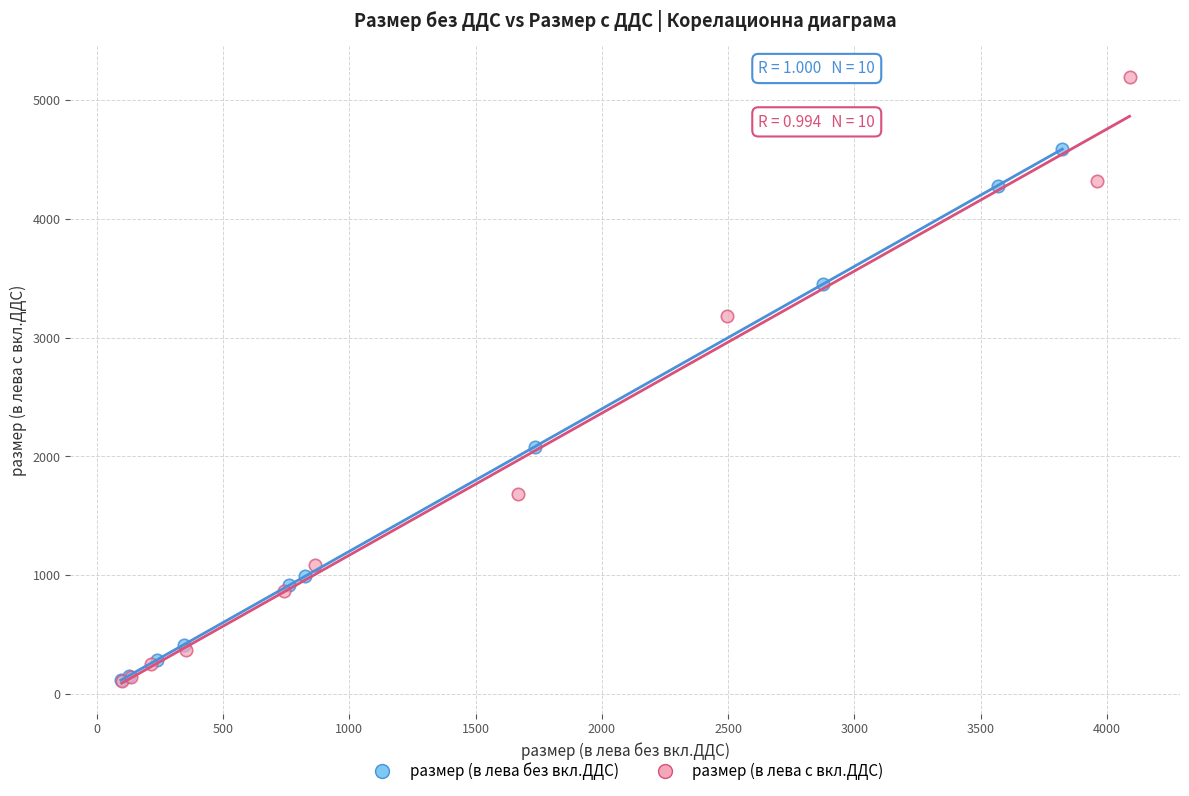

Which series reaches the maximum Y coordinate?

размер (в лева с вкл.ДДС)